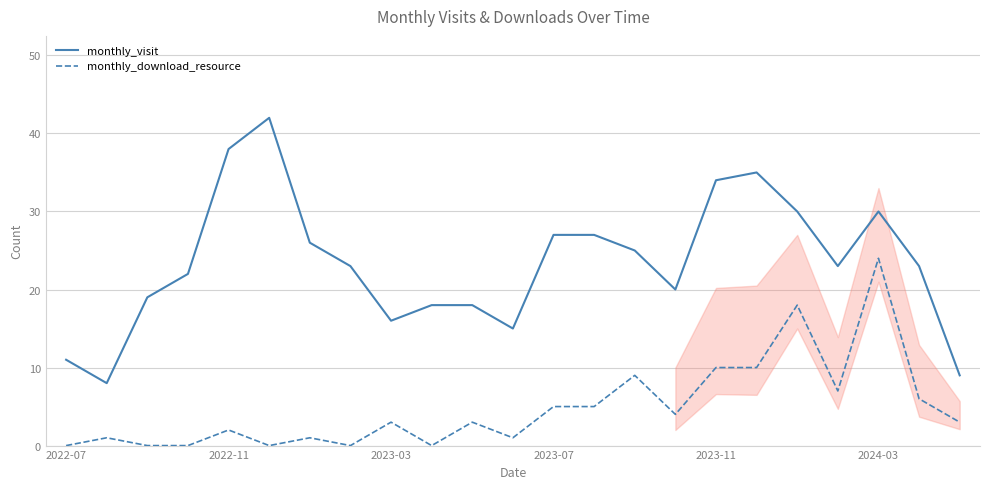

Reading left to right, list all the values displayed in this chart.

monthly_visit: 11	8	19	22	38	42	26	23	16	18	18	15	27	27	25	20	34	35	30	23	30	23	9
monthly_download_resource: 0	1	0	0	2	0	1	0	3	0	3	1	5	5	9	4	10	10	18	7	24	6	3